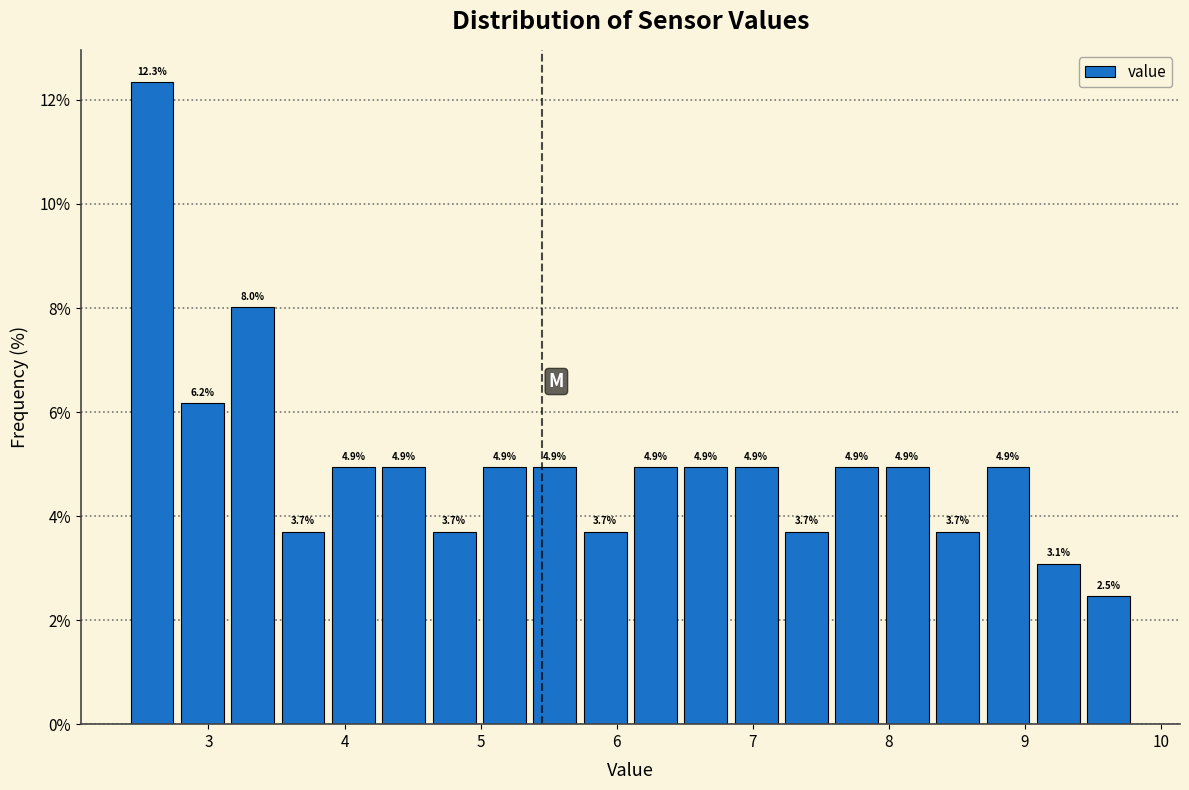

Around what value on the x-axis is the tallest bar? Give the approximate position of its centre, as read against the axis.

2.6